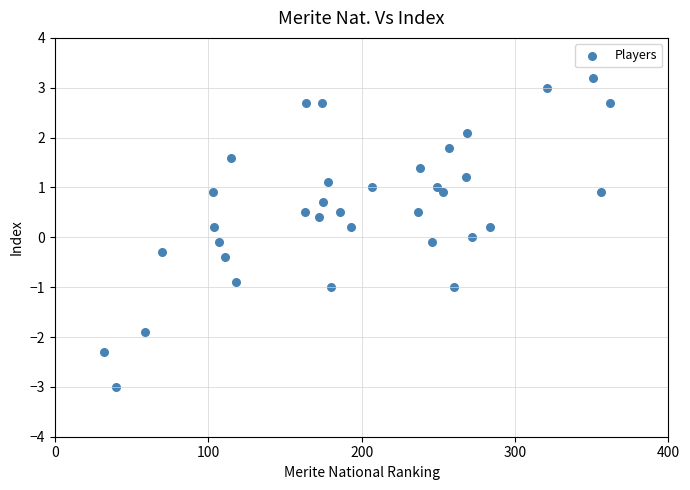

What is the range of Y values (max minus min)?

6.2